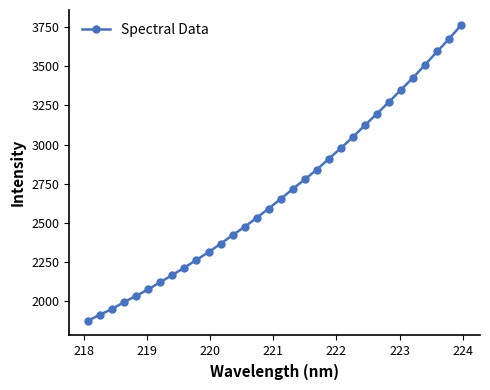

What is the difference between the second highest and minimum values?

1803.3